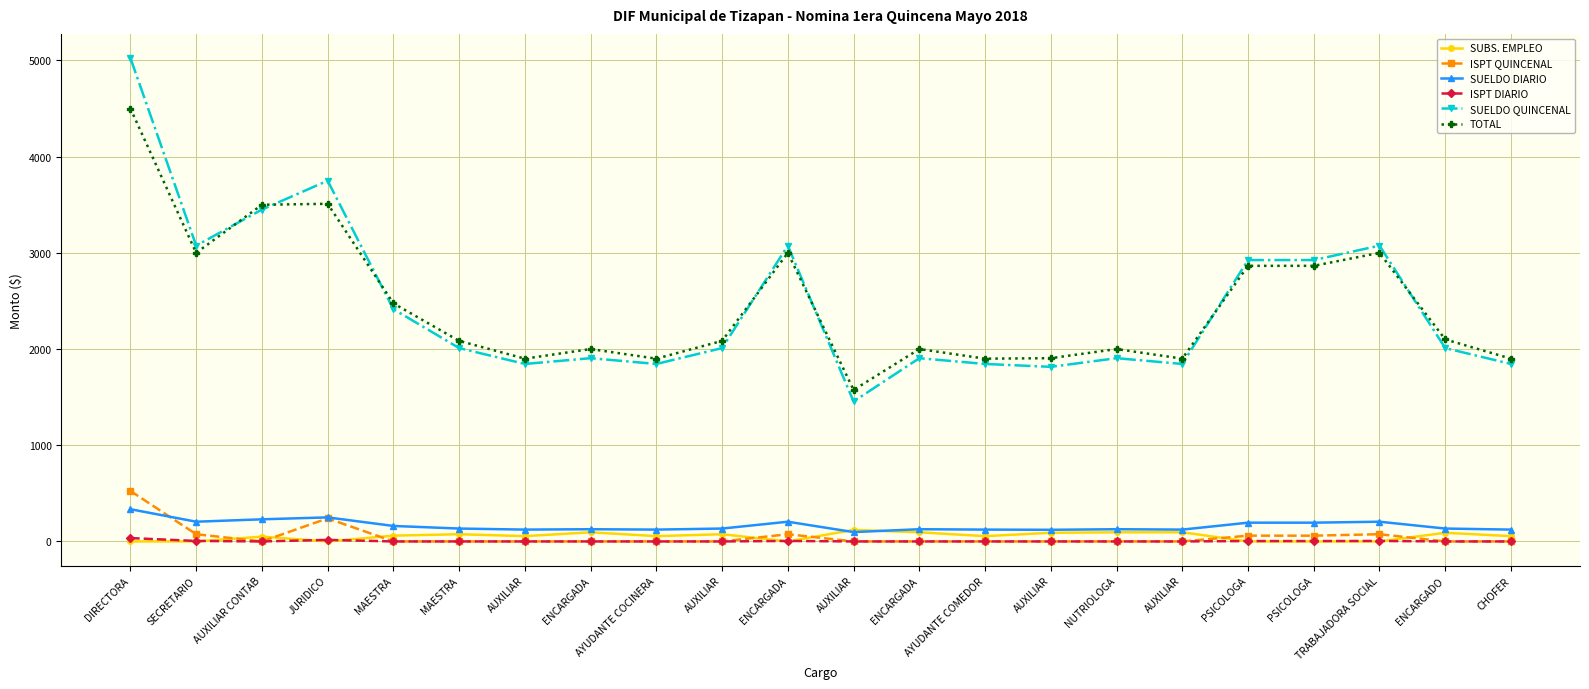

What are all the series names shown in the legend?

SUBS. EMPLEO, ISPT QUINCENAL, SUELDO DIARIO, ISPT DIARIO, SUELDO QUINCENAL, TOTAL